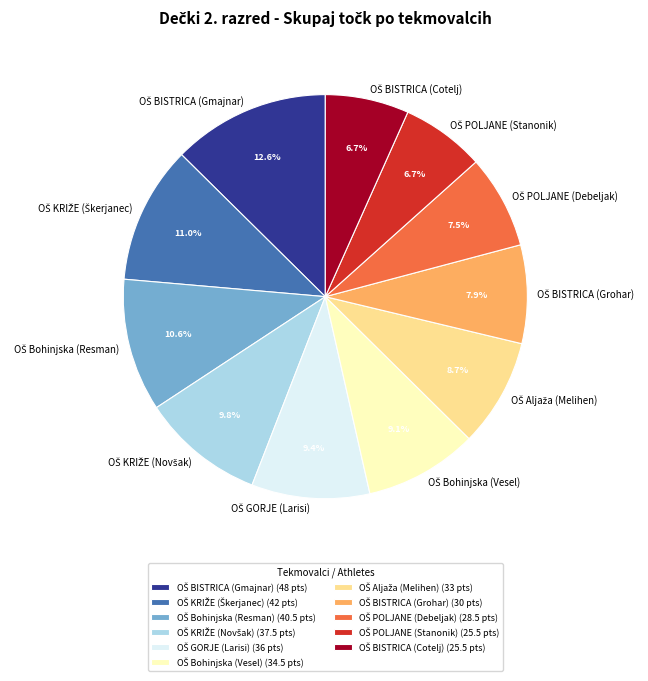

Is there any slice that represents more than half of the pie?

No